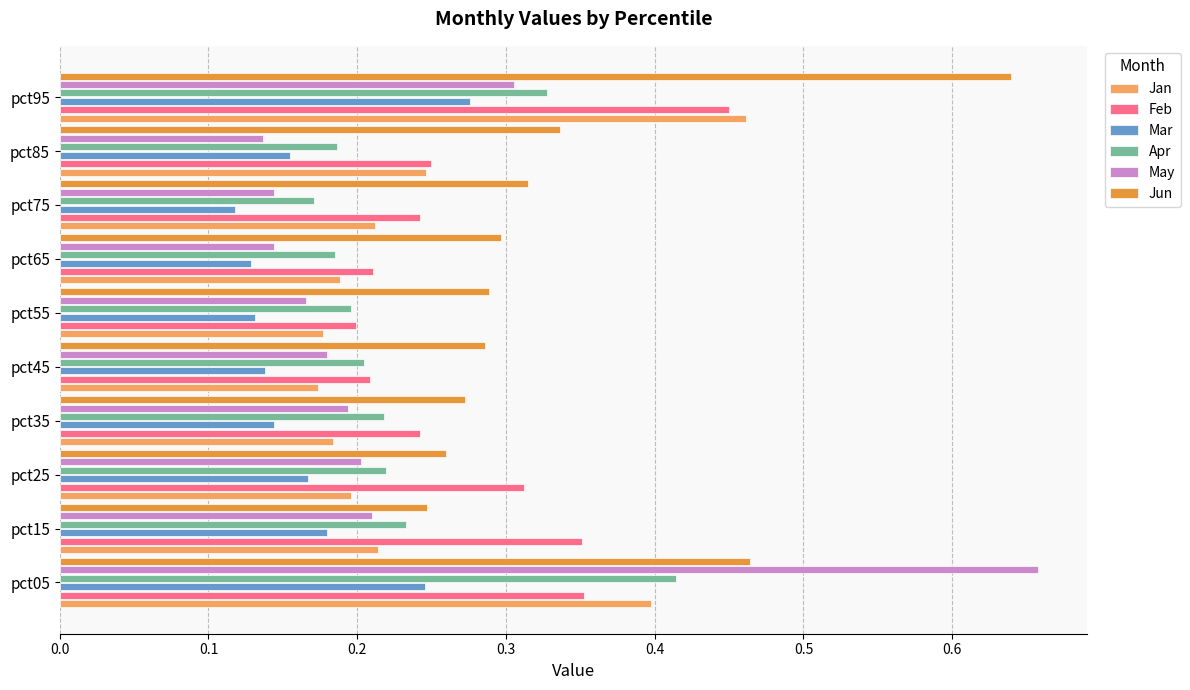

Which series changed the most between pct25 and pct55?

Feb